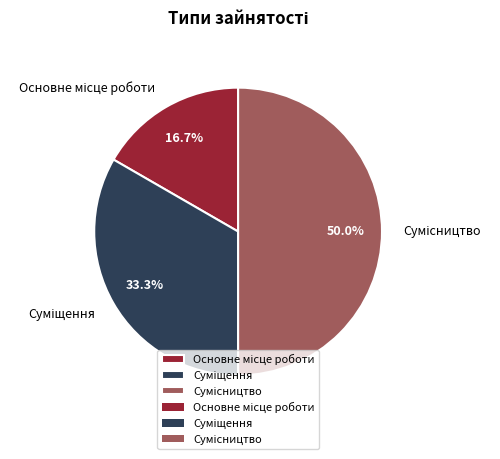

How many segments does this pie chart have?

3